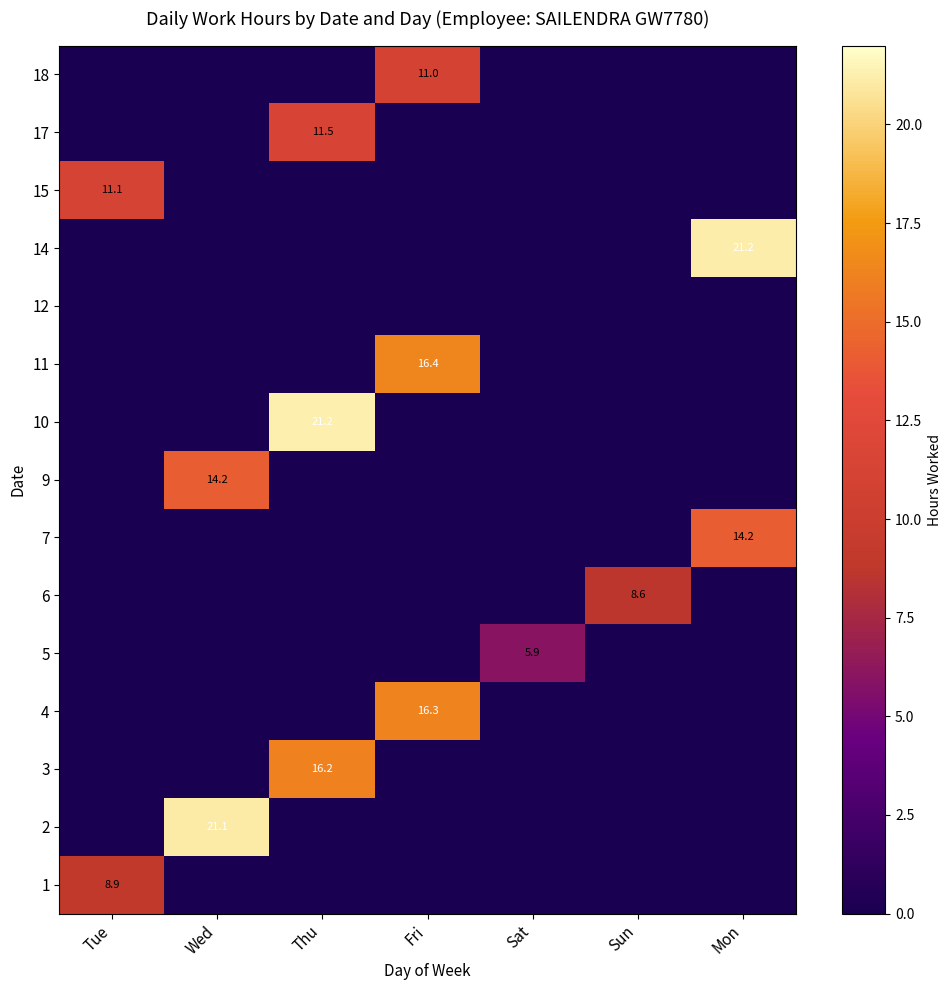

The 9 series shows 14.2 at Wed. True or false?

True